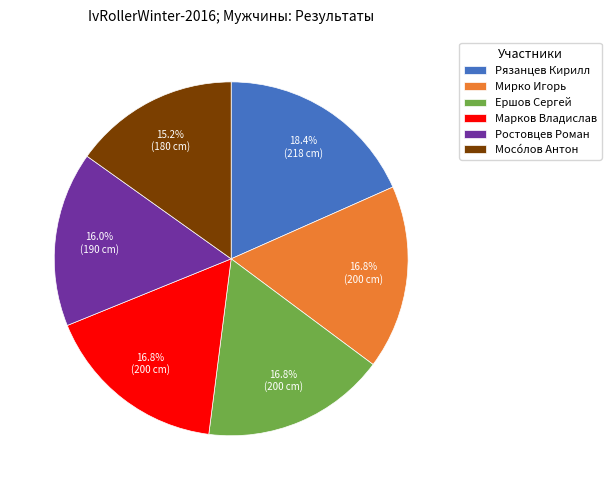

Which category has the biggest portion of the pie?

Рязанцев Кирилл